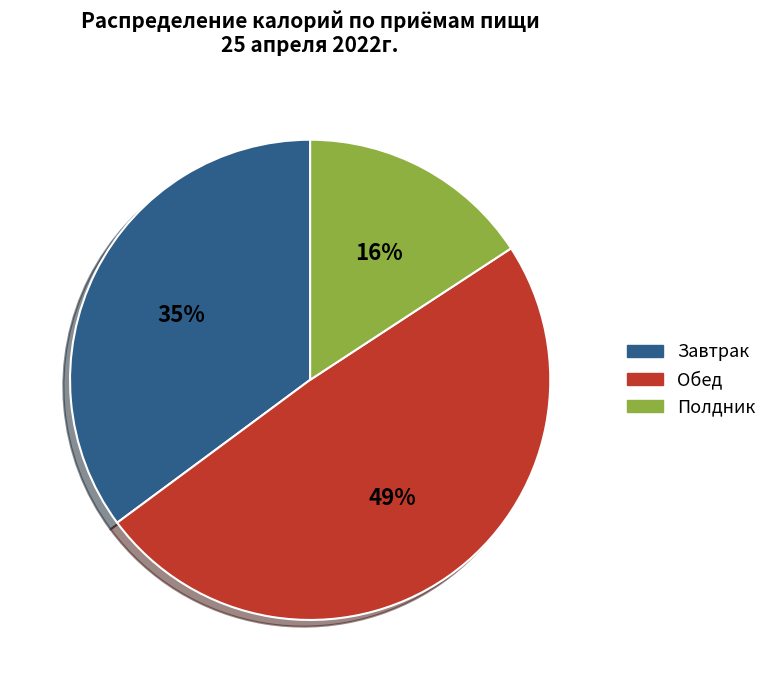

Do Обед and Полдник together represent more than half of the pie?

Yes